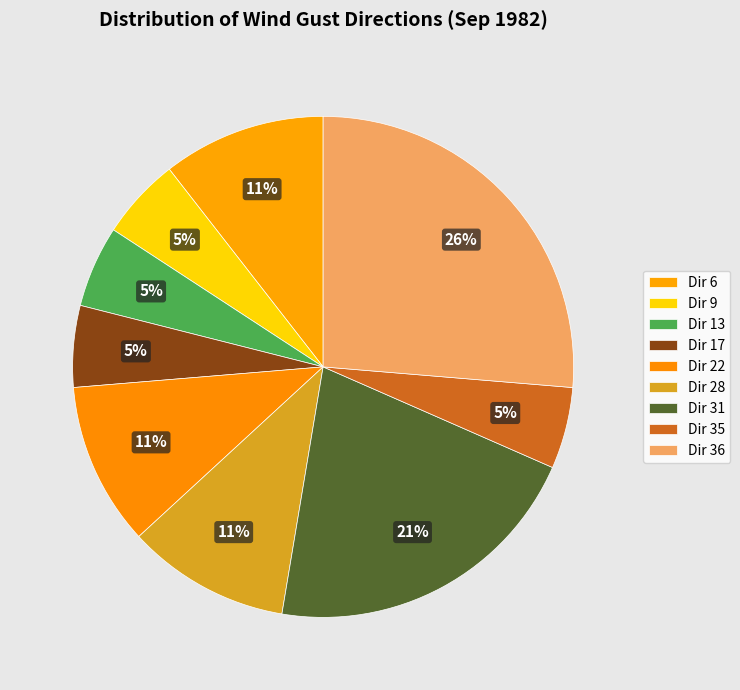

Is there a majority slice in this chart?

No